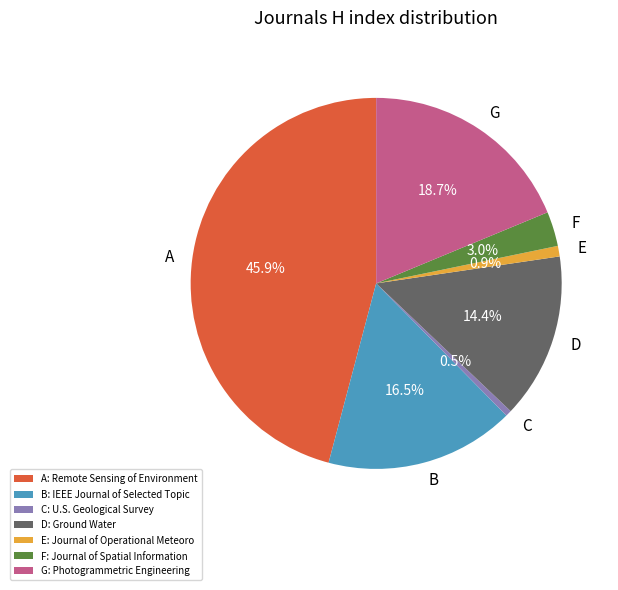

How much of the chart is everything except B?

83.5%